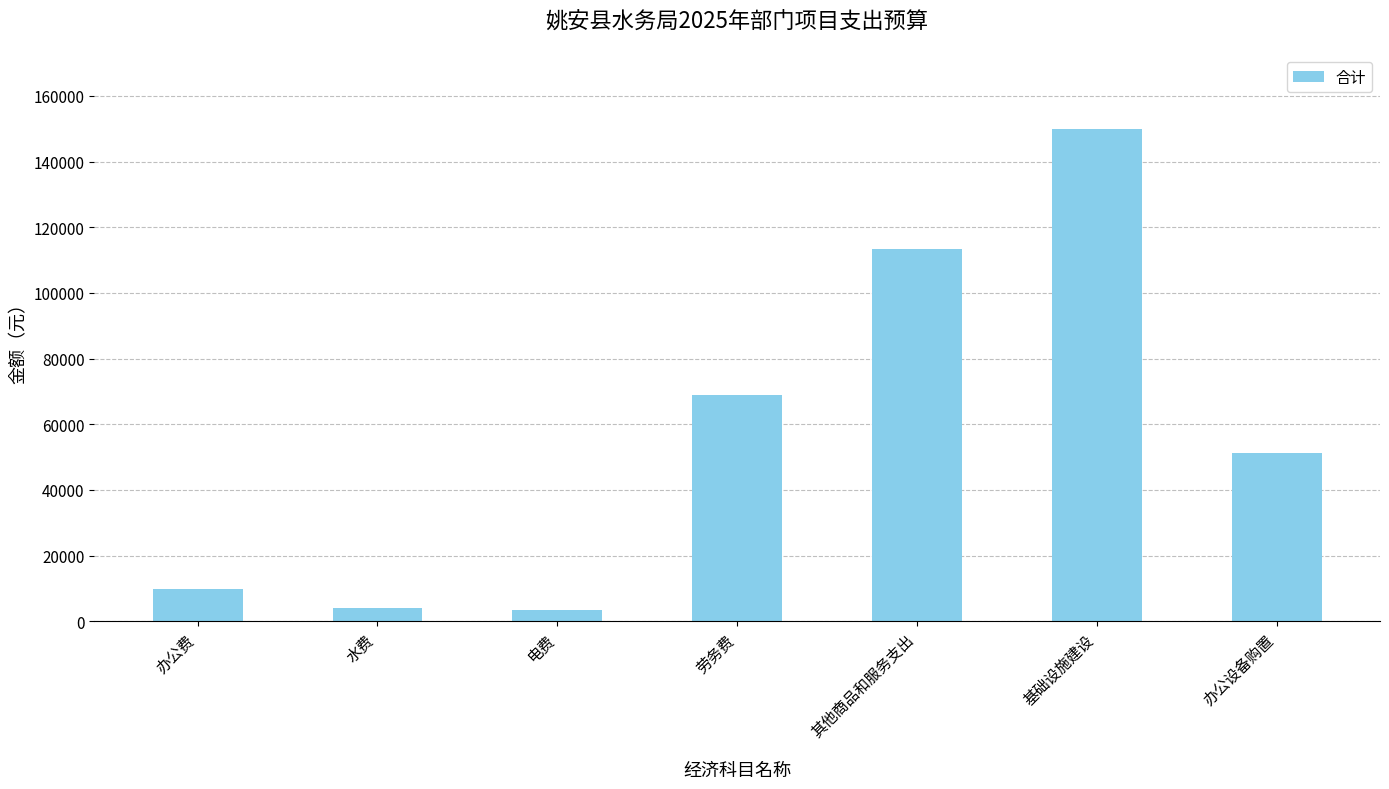

Count the number of data series in this chart.

1